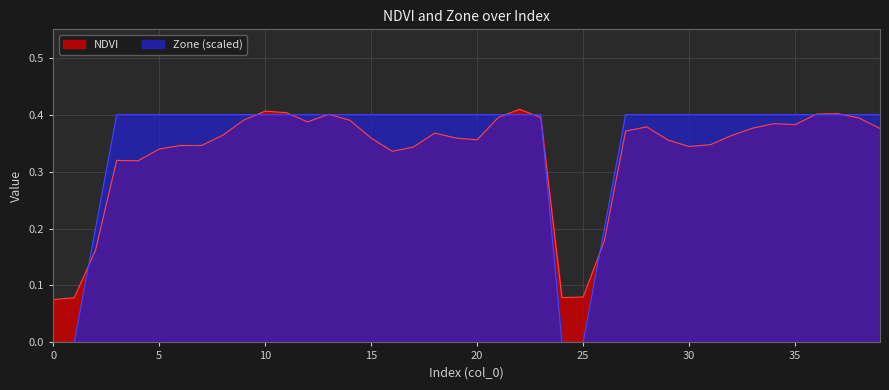

At which category is the sum across all series the highest?

22